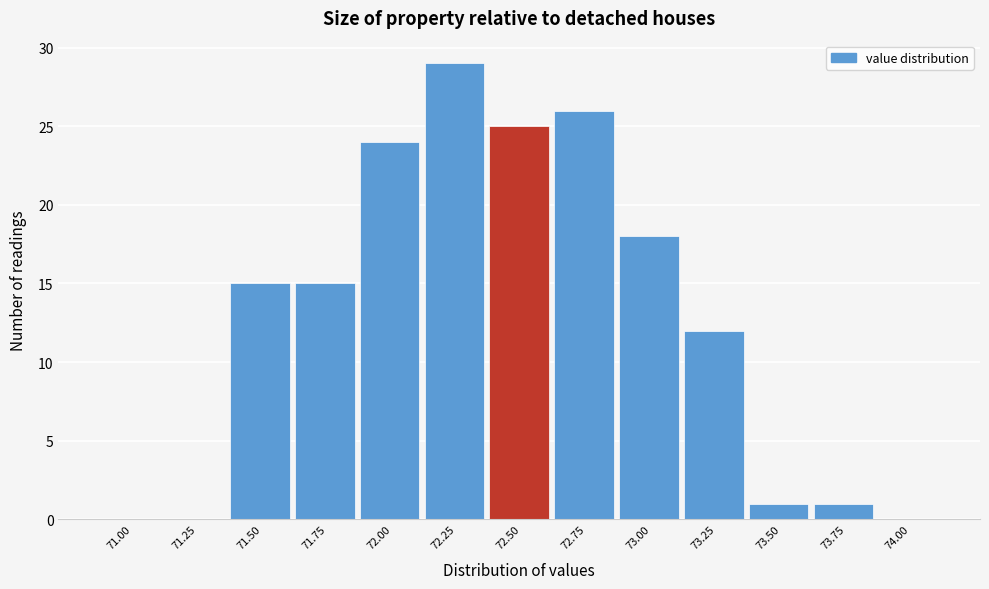

Reading left to right, transcribe all the data shown in this chart.

71.00=0	71.25=0	71.50=15	71.75=15	72.00=24	72.25=29	72.50=25	72.75=26	73.00=18	73.25=12	73.50=1	73.75=1	74.00=0